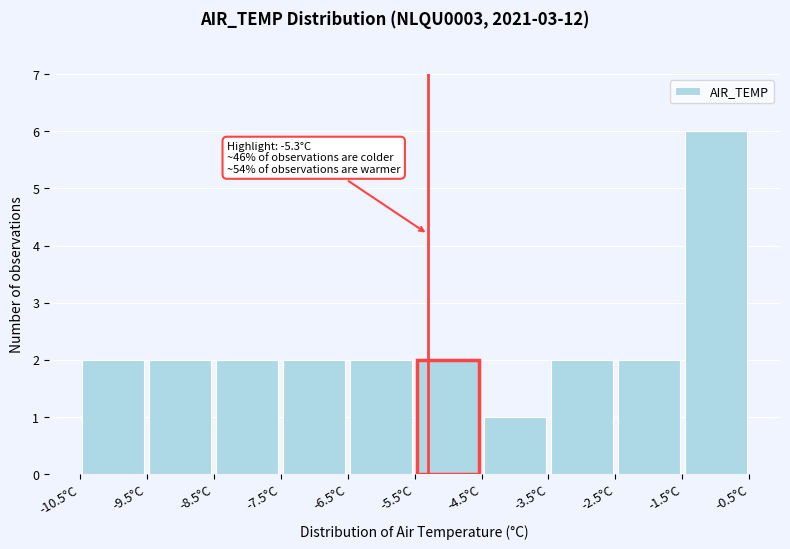

Which range on the x-axis has the tallest bar?

-1.5 to -0.5